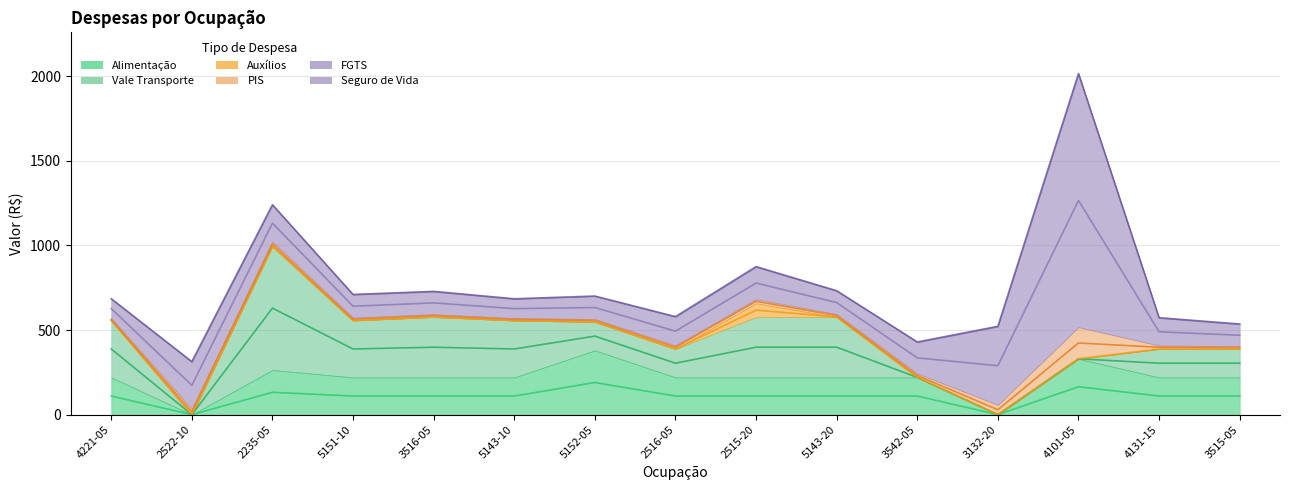

Count the number of categories in the chart.

15